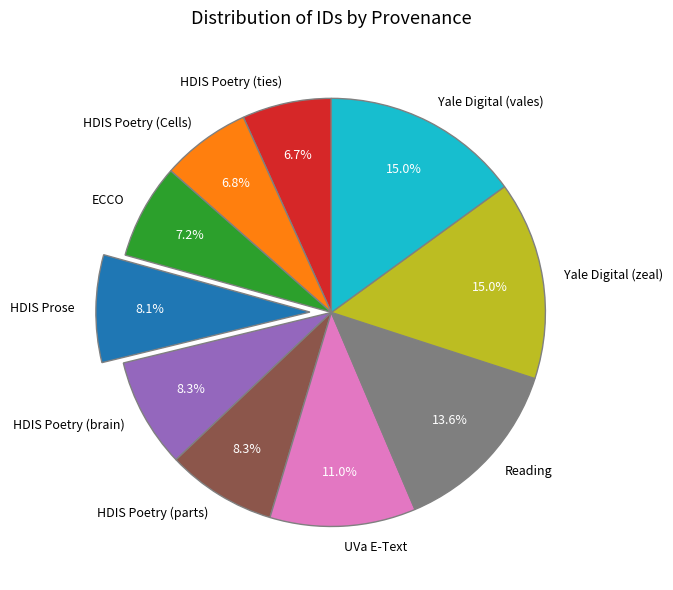

Is there a majority slice in this chart?

No